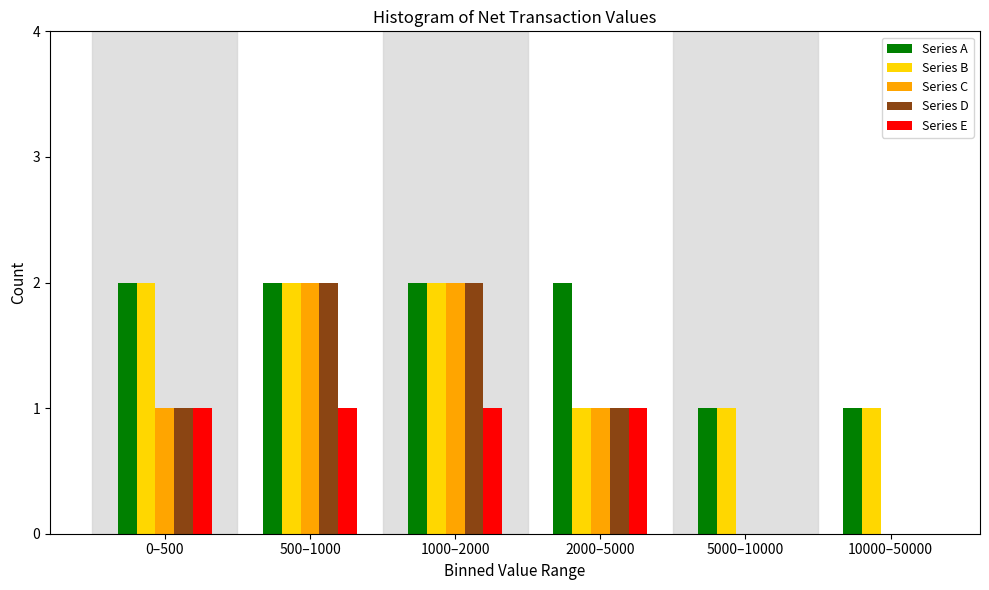

Reading left to right, what are all the values shown in this chart?

Series A: 0–500=2	500–1000=2	1000–2000=2	2000–5000=2	5000–10000=1	10000–50000=1
Series B: 0–500=2	500–1000=2	1000–2000=2	2000–5000=1	5000–10000=1	10000–50000=1
Series C: 0–500=1	500–1000=2	1000–2000=2	2000–5000=1	5000–10000=0	10000–50000=0
Series D: 0–500=1	500–1000=2	1000–2000=2	2000–5000=1	5000–10000=0	10000–50000=0
Series E: 0–500=1	500–1000=1	1000–2000=1	2000–5000=1	5000–10000=0	10000–50000=0